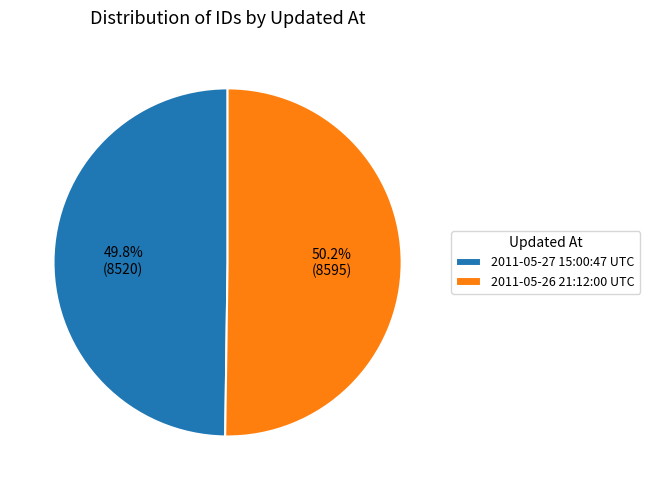

What percentage is the 2011-05-26 21:12:00 UTC slice, to the nearest percent?

50%